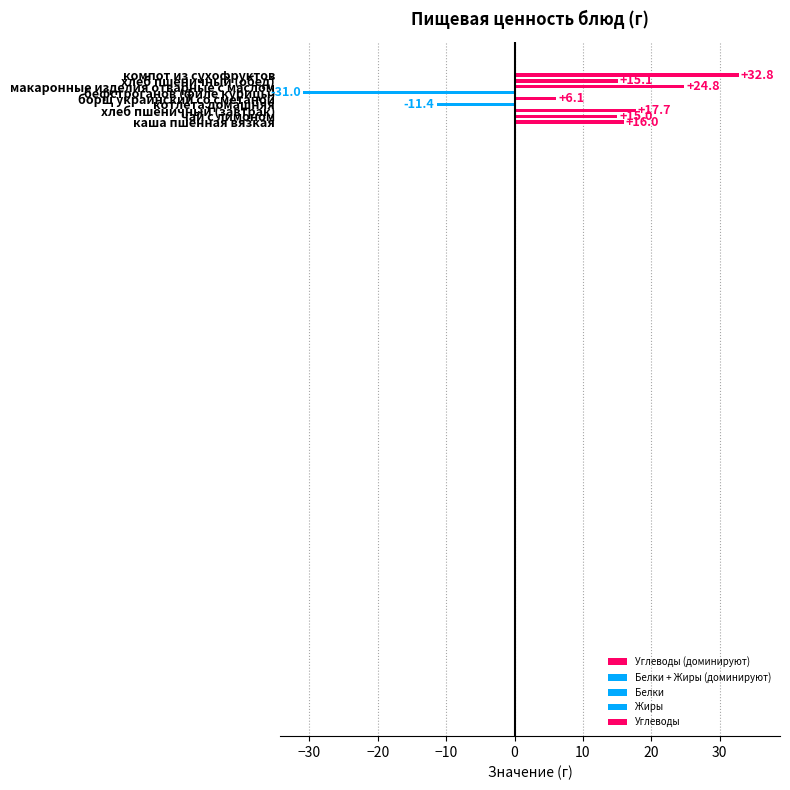

Count the number of categories in the chart.

9